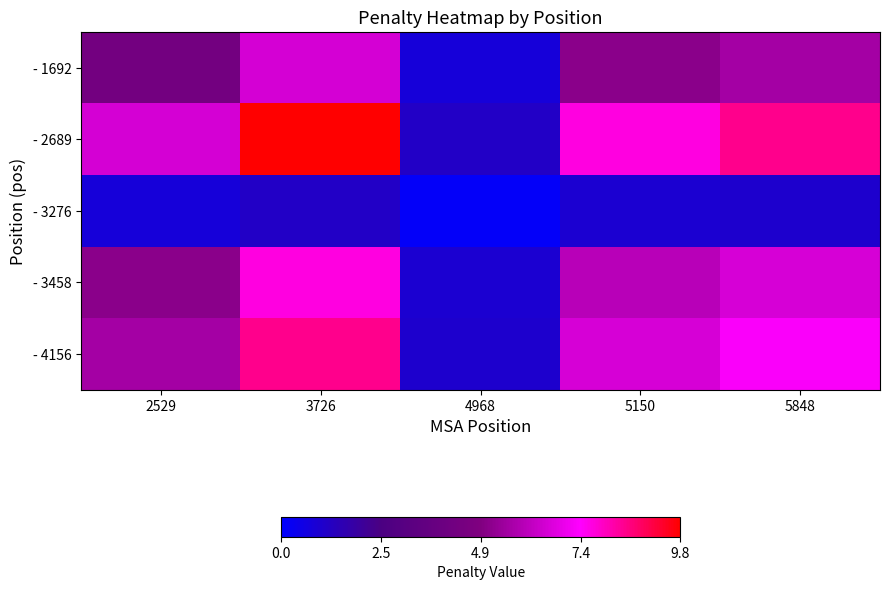

Count the number of data series in this chart.

5